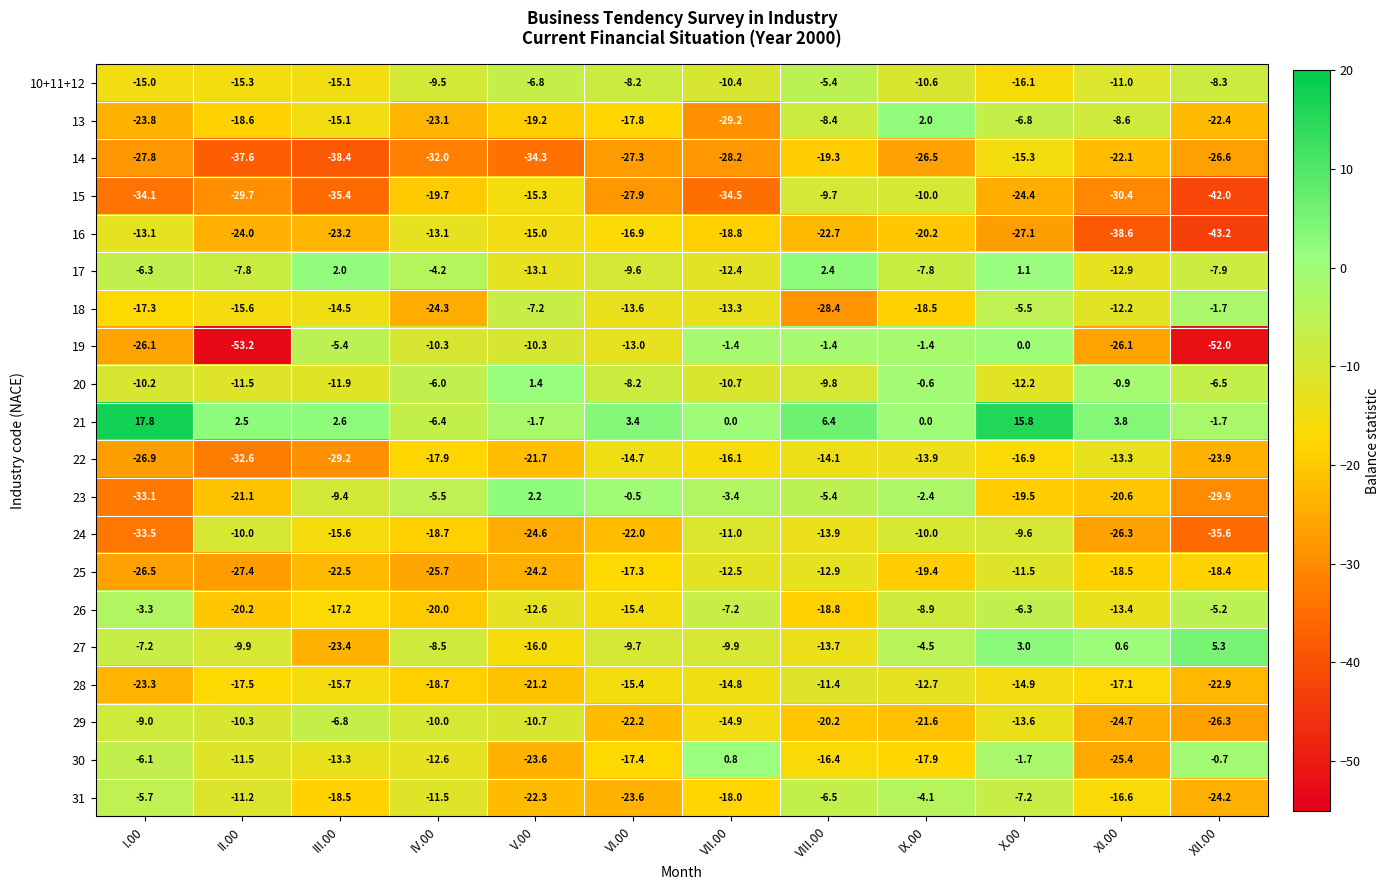

At which label does 26 reach its peak?

I.00